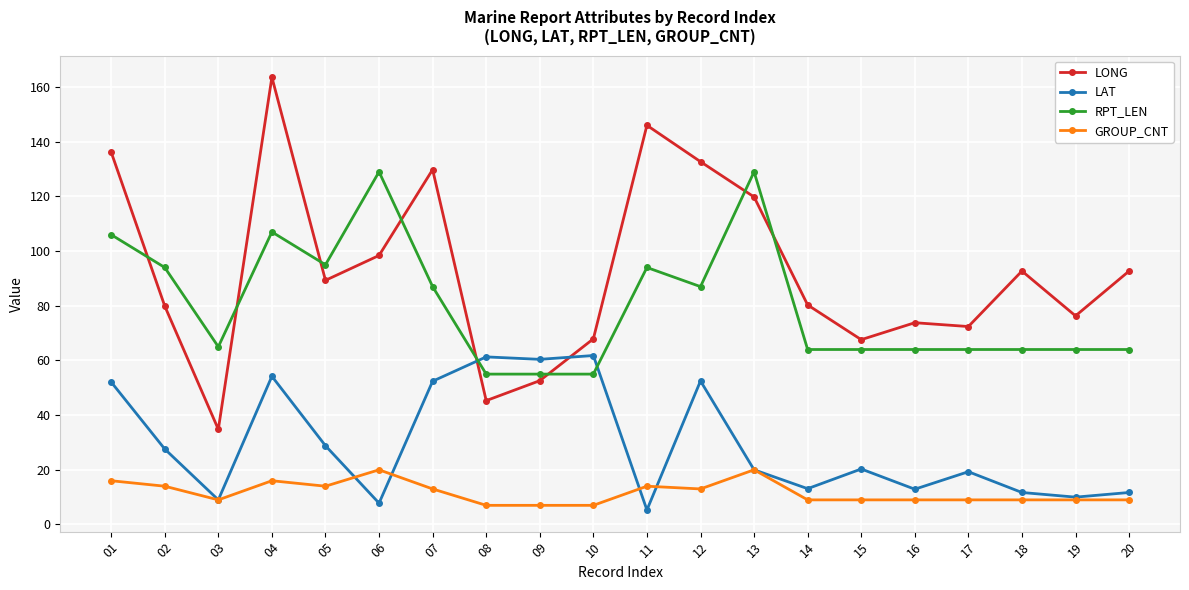

True or false: LONG and LAT intersect in this chart.

True